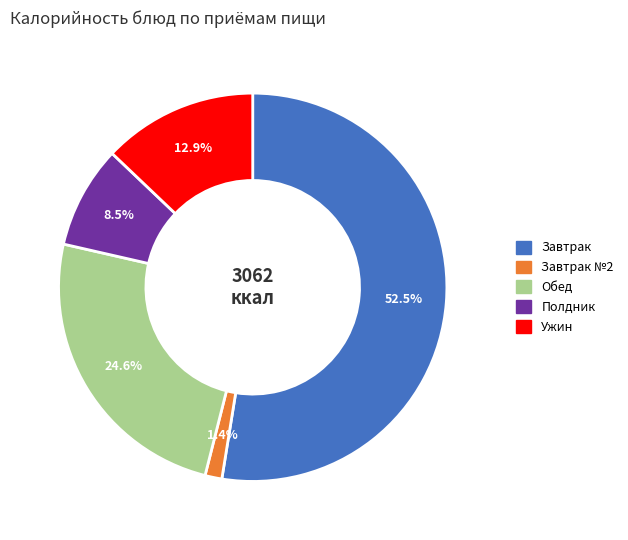

Is there any slice that represents more than half of the pie?

Yes